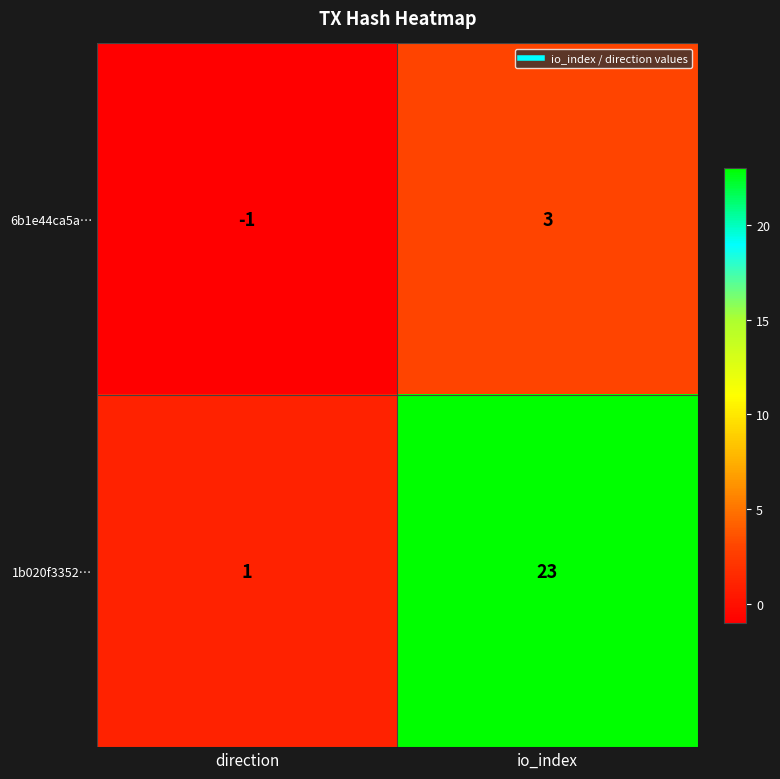

True or false: 6b1e44ca5a… has a value of 3 at io_index.

True